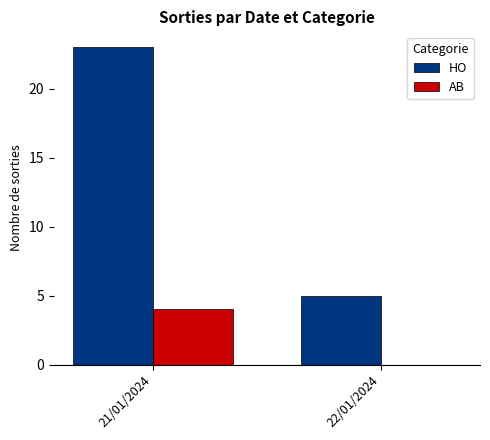

What is the greatest value displayed?

23